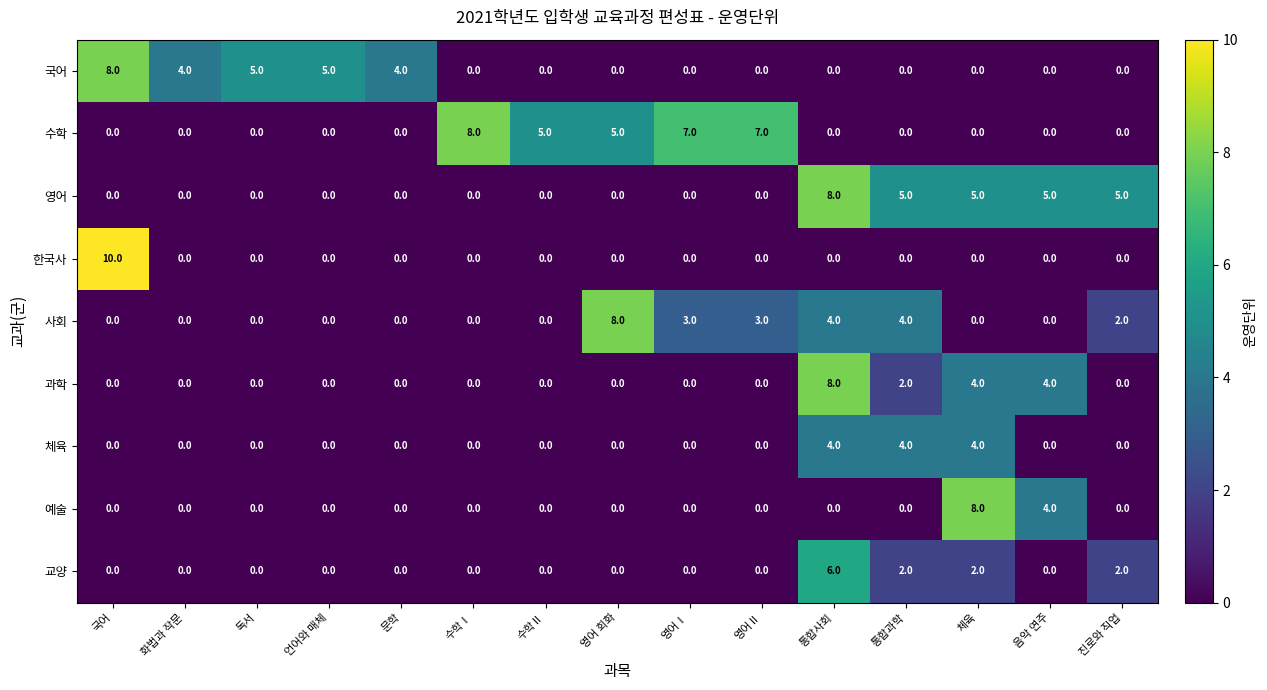

How many 교양 values are between 0 and 2?

14